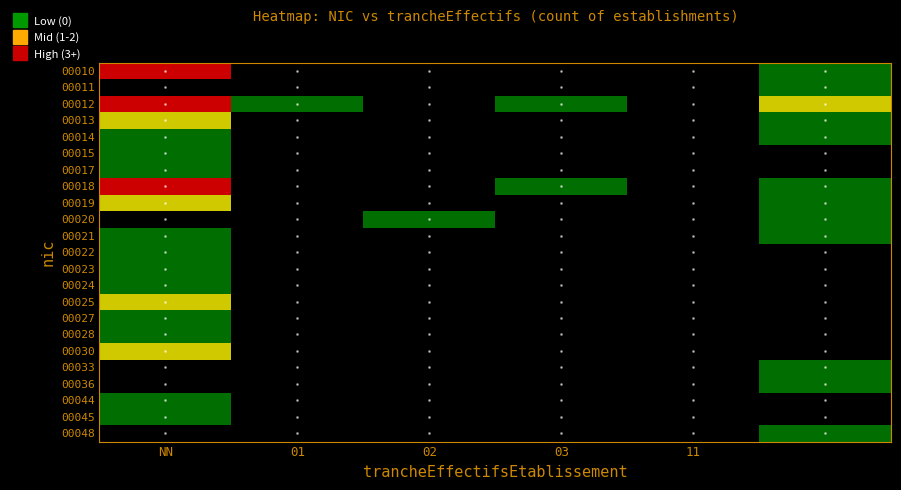

At which category does the chart reach its minimum across all series?

01